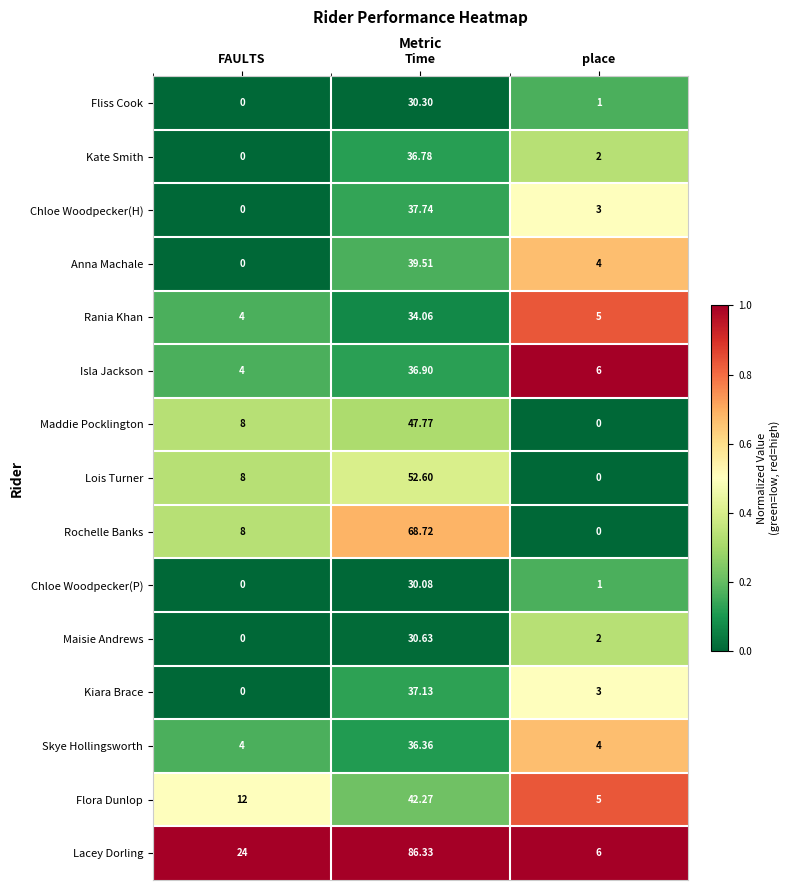

What is the maximum value shown in the chart?

86.3